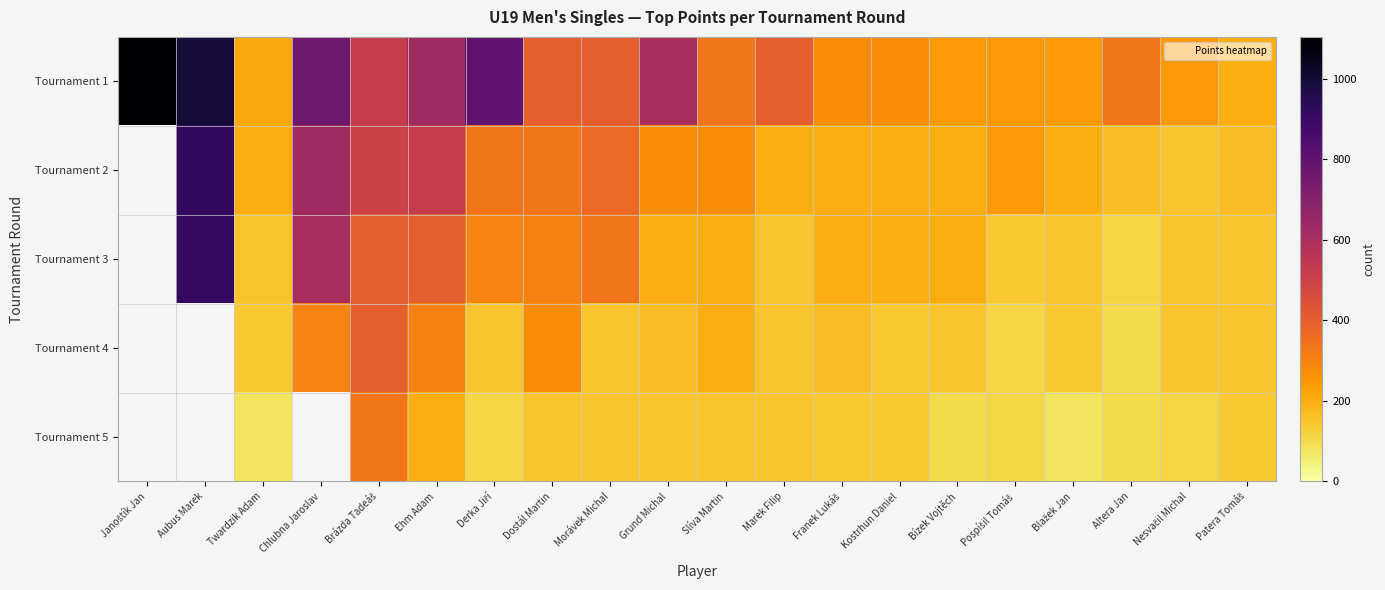

At how many categories does at least one series exceed 365?

10